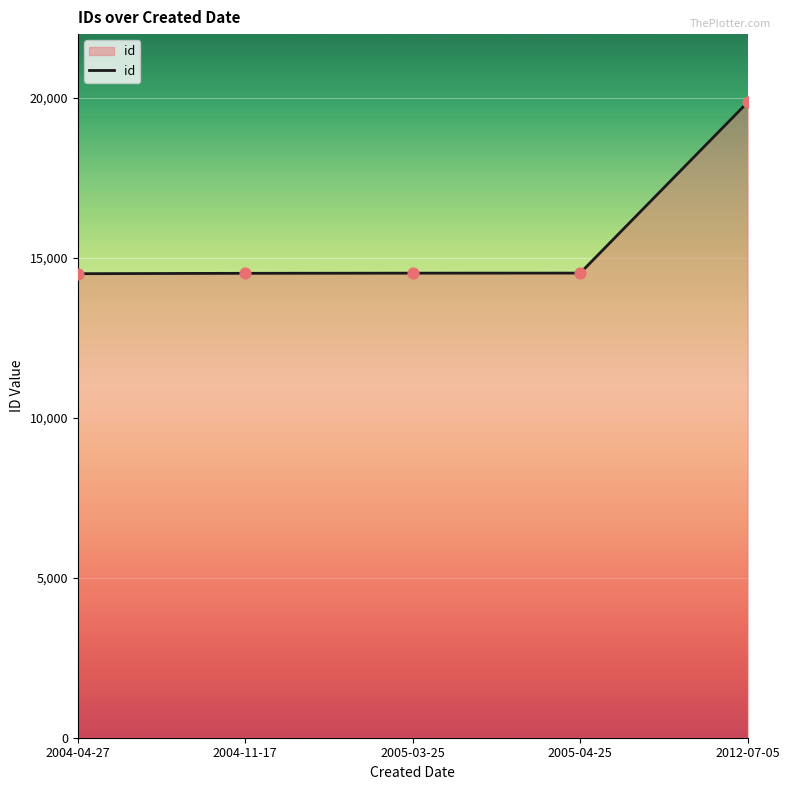

Which has a higher value, 2004-11-17 or 2012-07-05?

2012-07-05